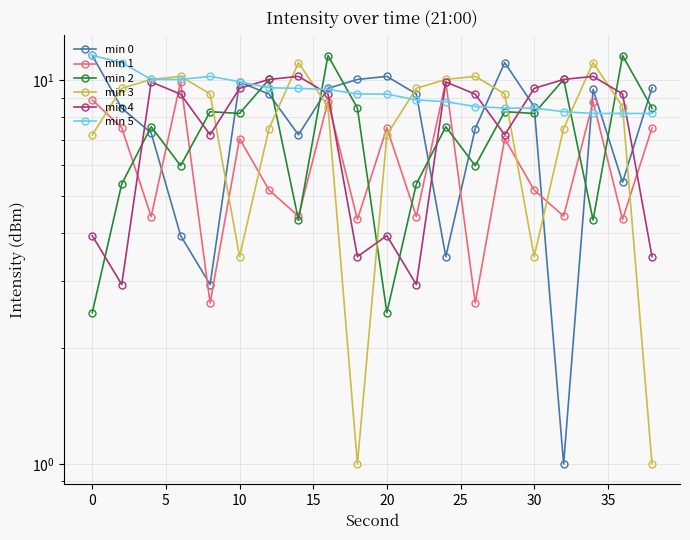

In min 0, how many points are higher than both neighbors (excluding endpoints)?

4